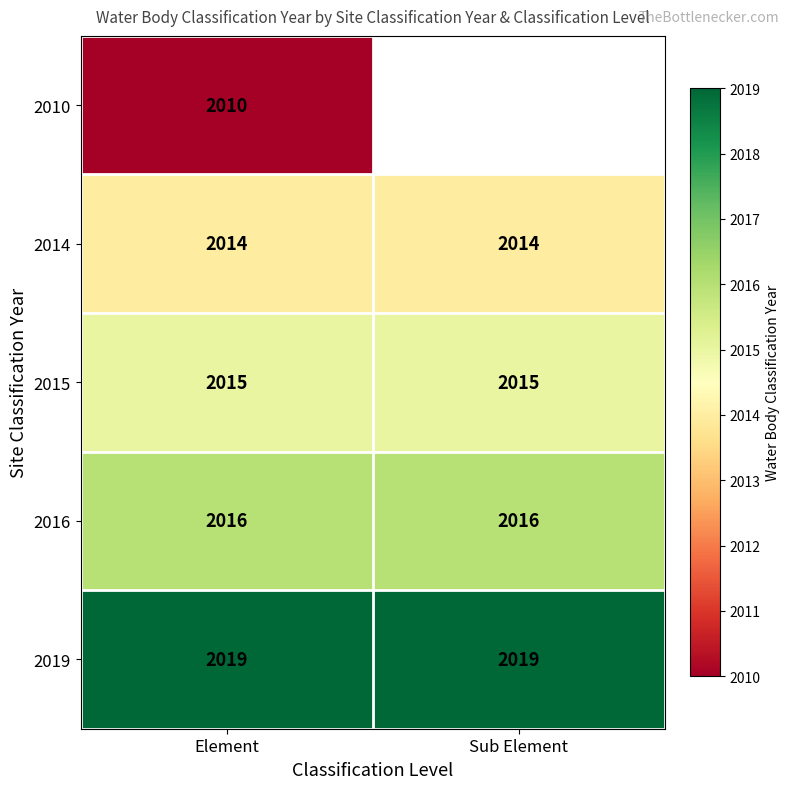

Which has a higher value, Sub Element or Element?

Element